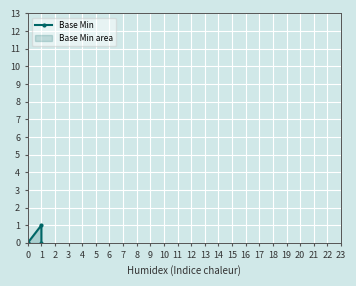

Where is the first local maximum?

1